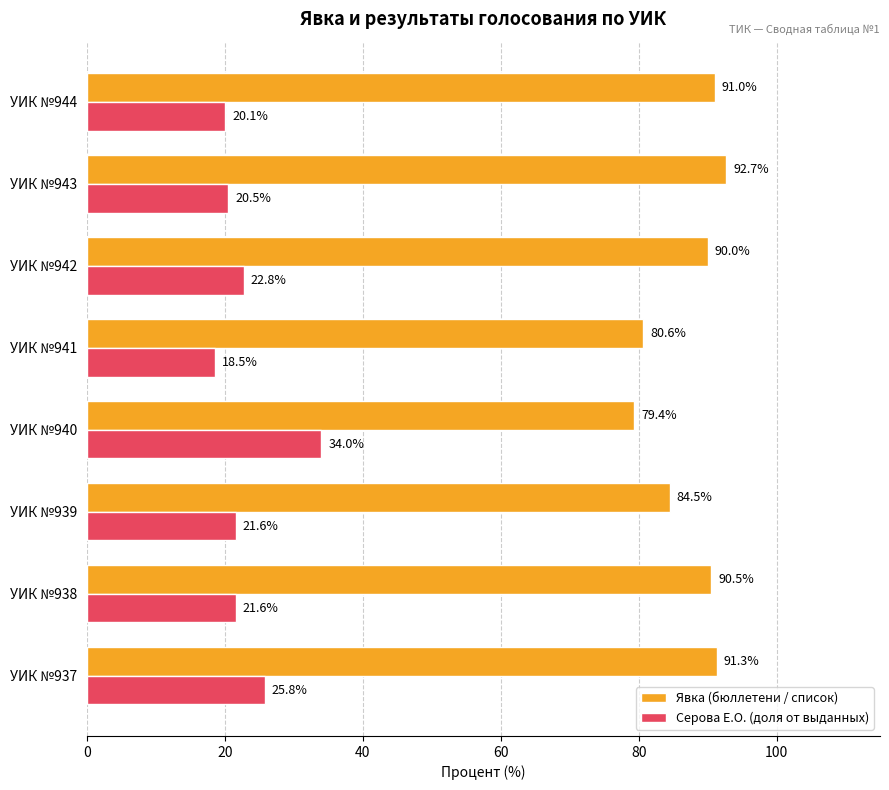

At how many categories does at least one series exceed 51?

8